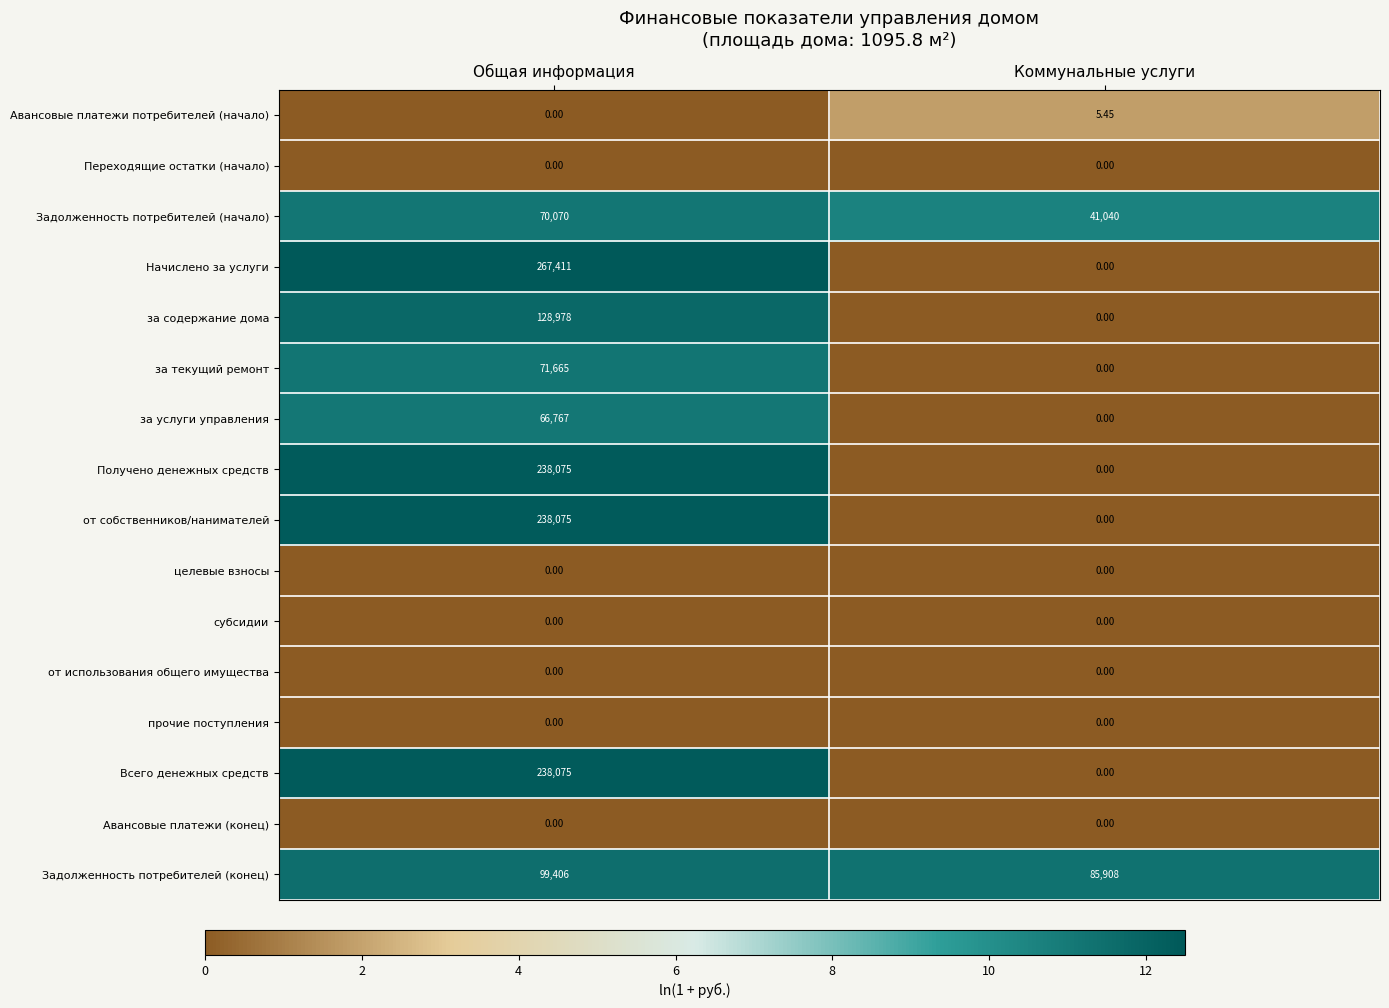

Where is Авансовые платежи потребителей (начало) nearest to the value 2?

Общая информация